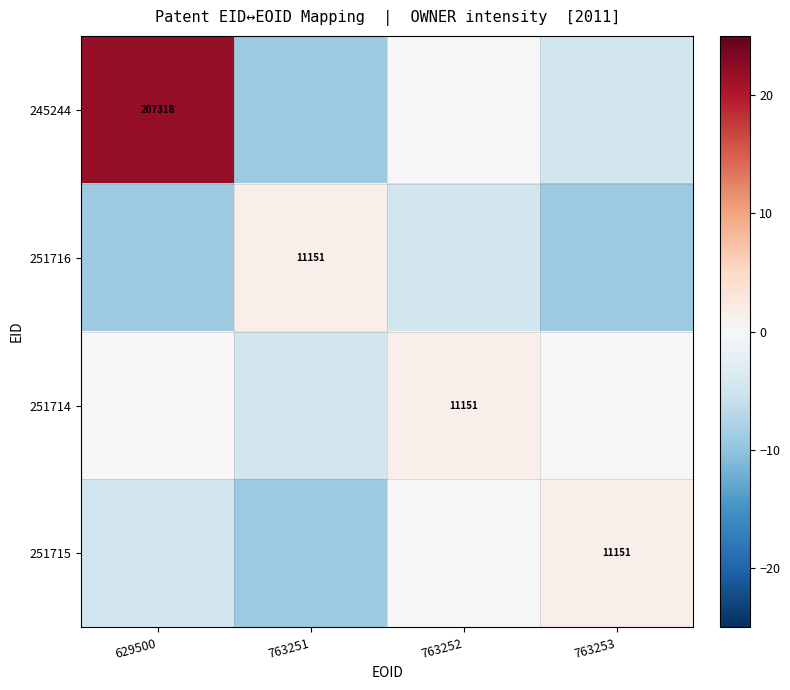

True or false: 251714 has a value of 11151.0 at 763252.

True